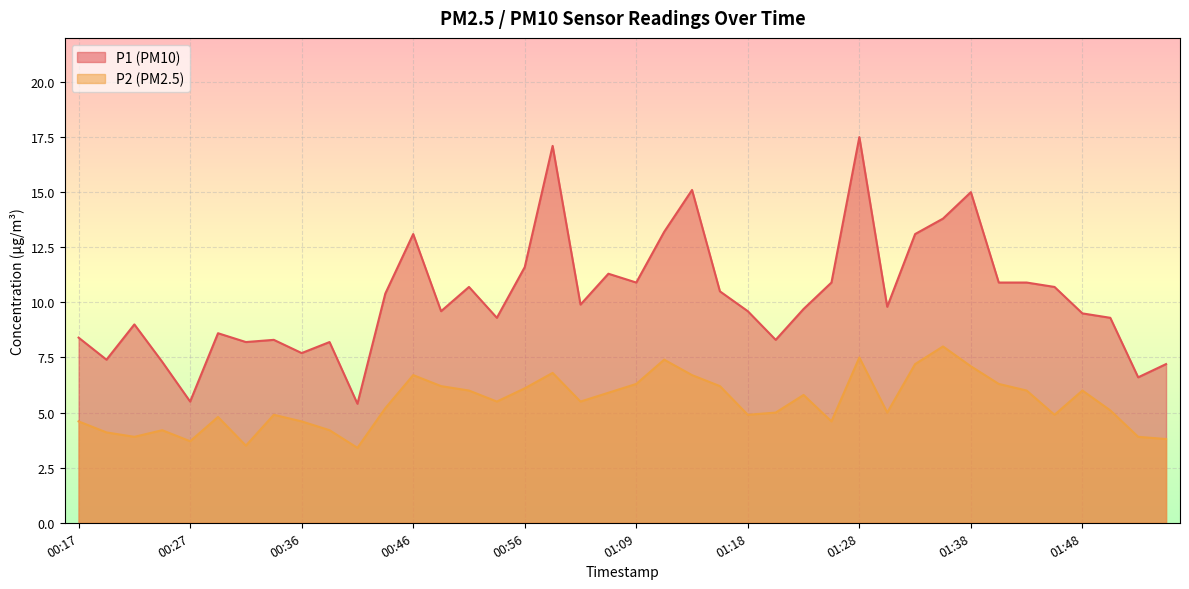

True or false: P1 and P2 cross at least once.

False